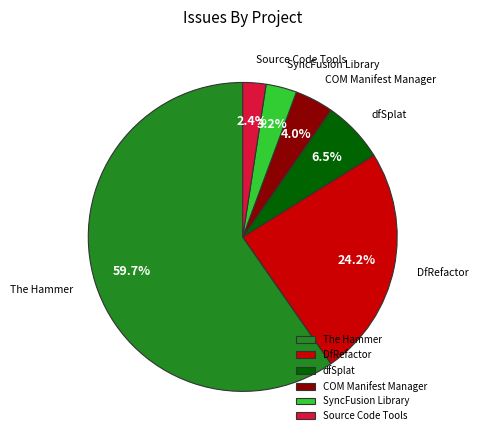

Which category has the smallest portion of the pie?

Source Code Tools